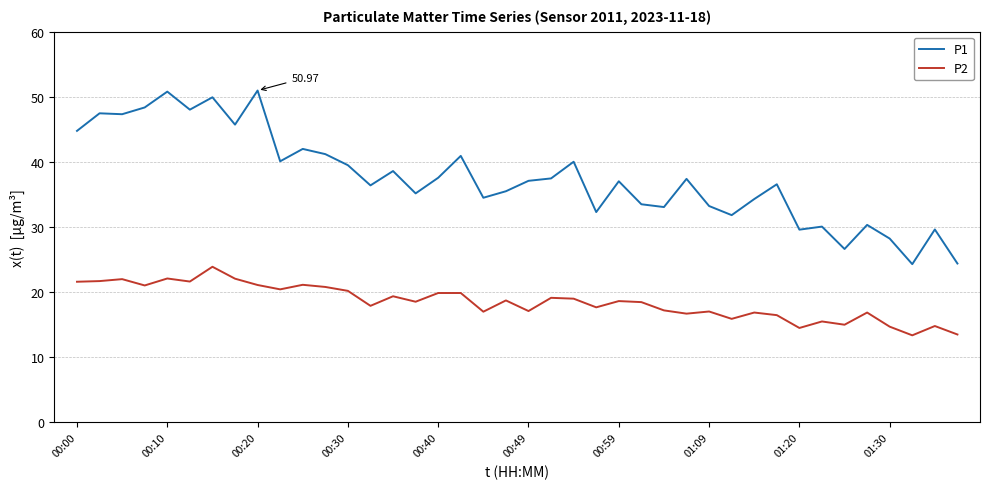

List the series in order of their peak value, lowest first.

P2, P1